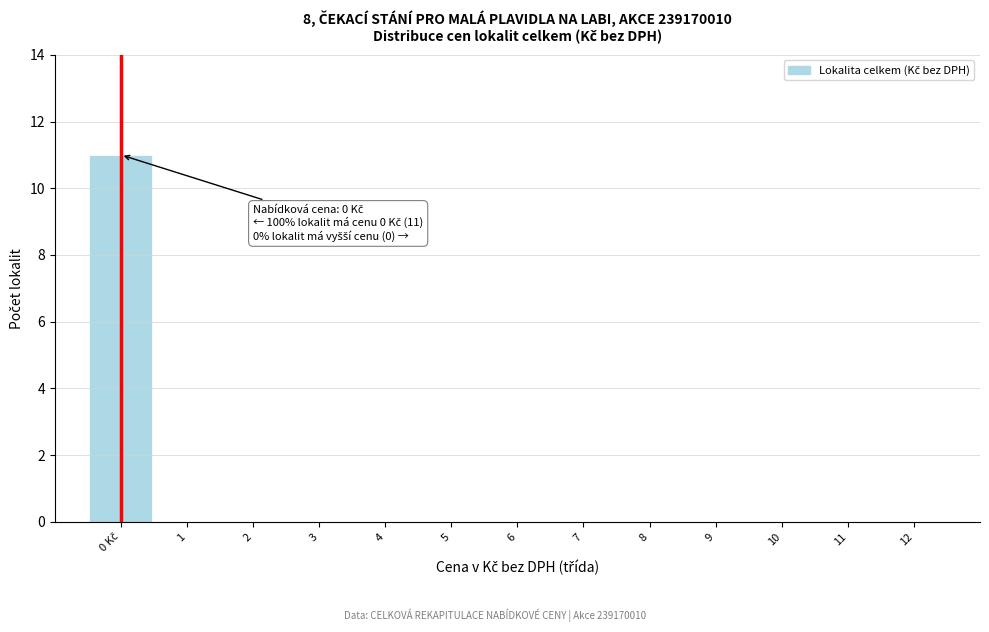

True or false: the data shows 7 at 6.

False